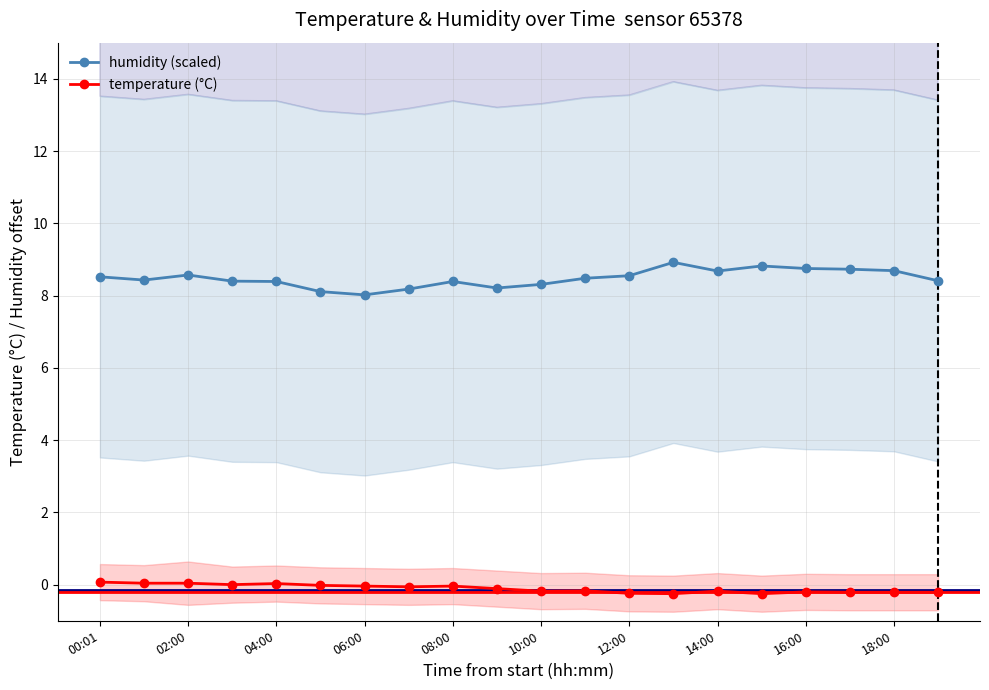

The humidity (scaled) series shows 8.4 at 08:00. True or false?

True